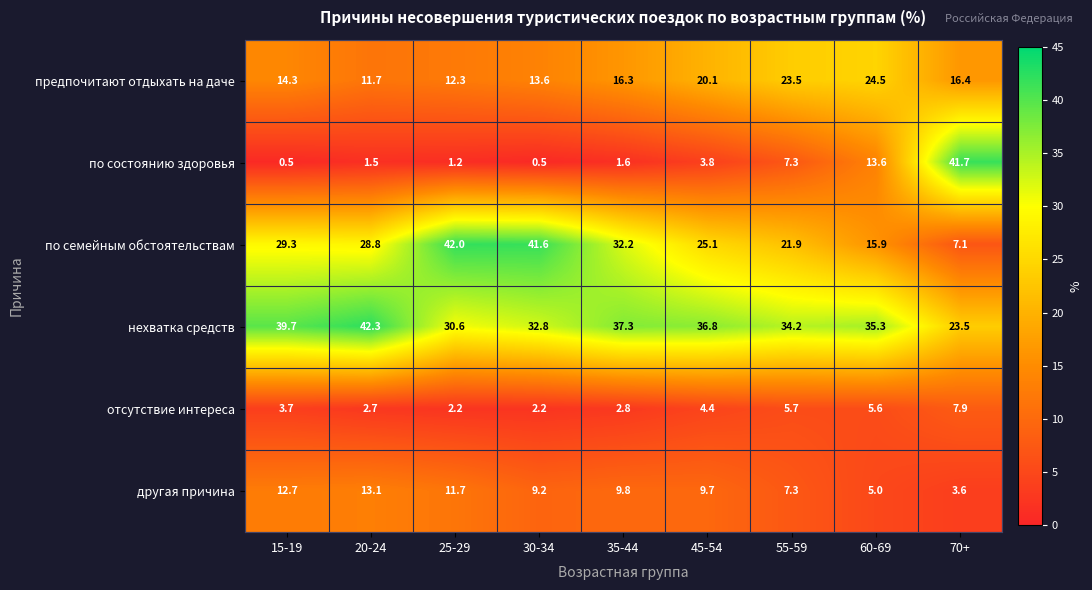

Which series has the widest spread of values?

по состоянию здоровья